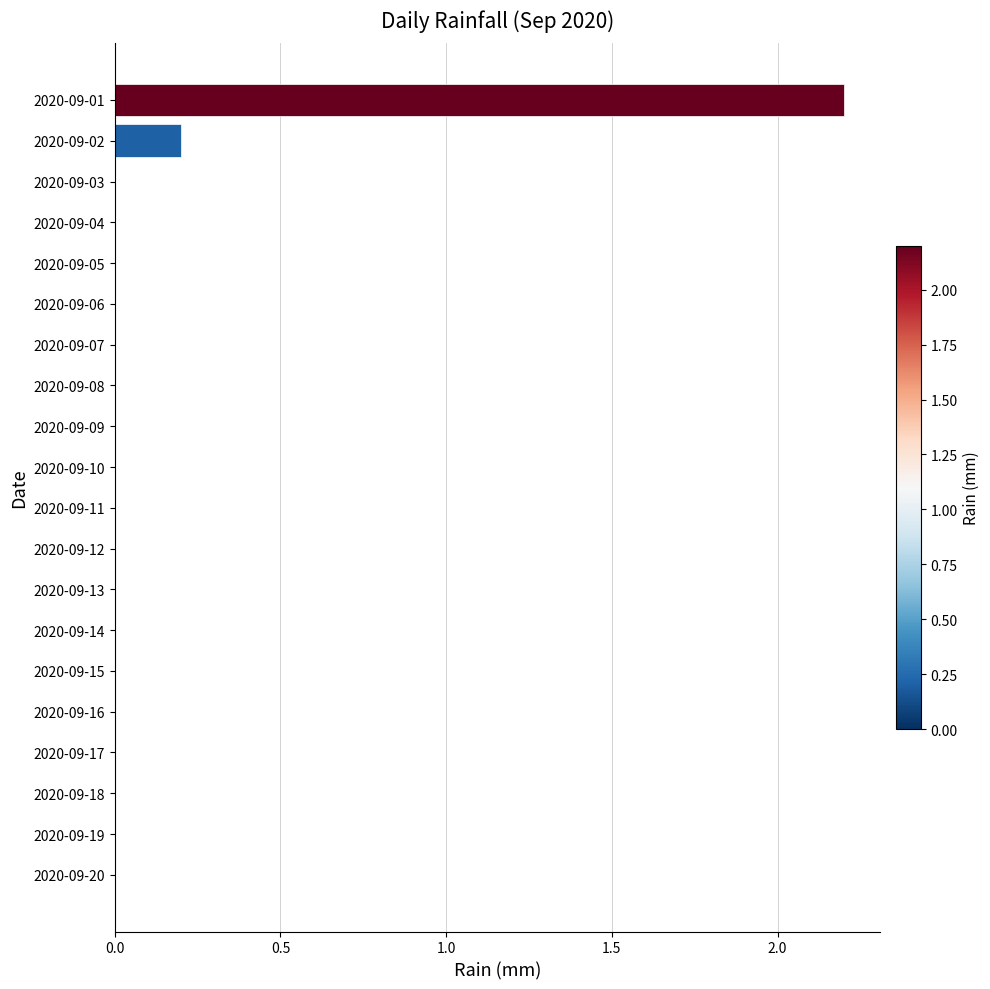

What is the average value?

0.1